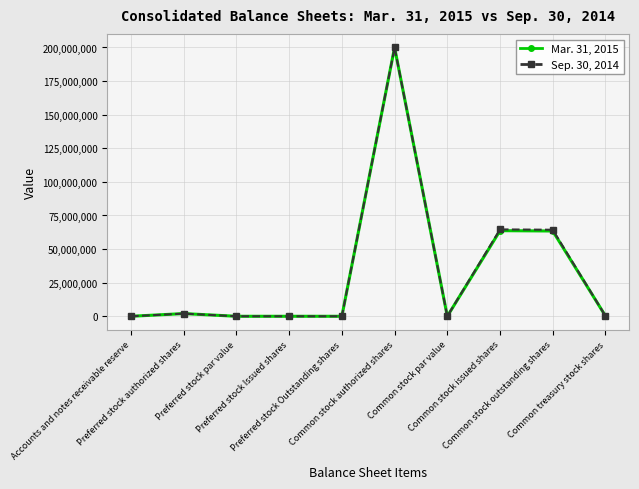

Is this an area chart (filled region under the line)?

No